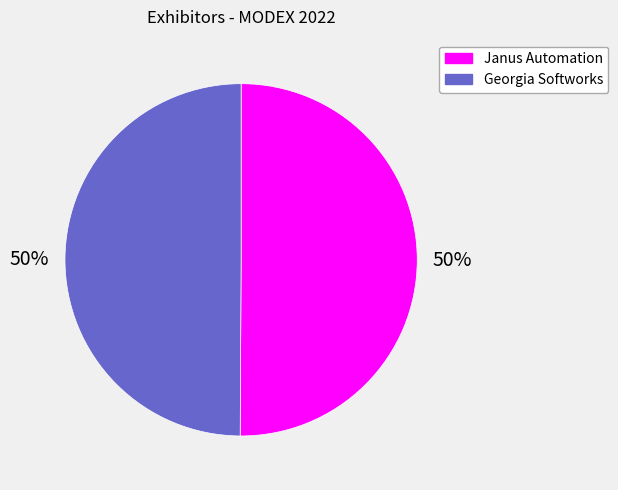

How many segments does this pie chart have?

2